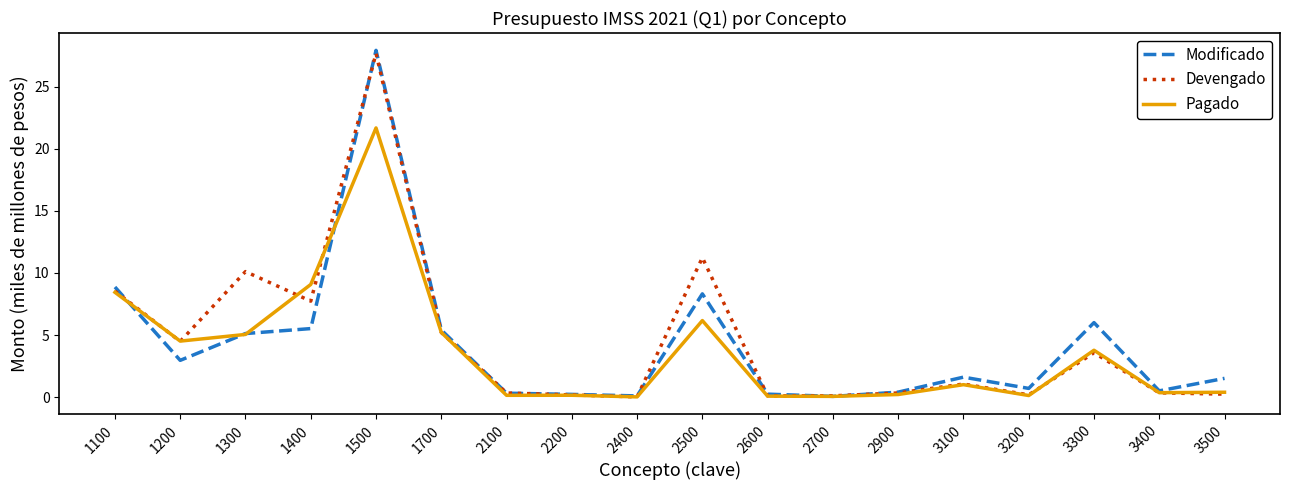

At which category does Pagado reach its first local peak?

1500